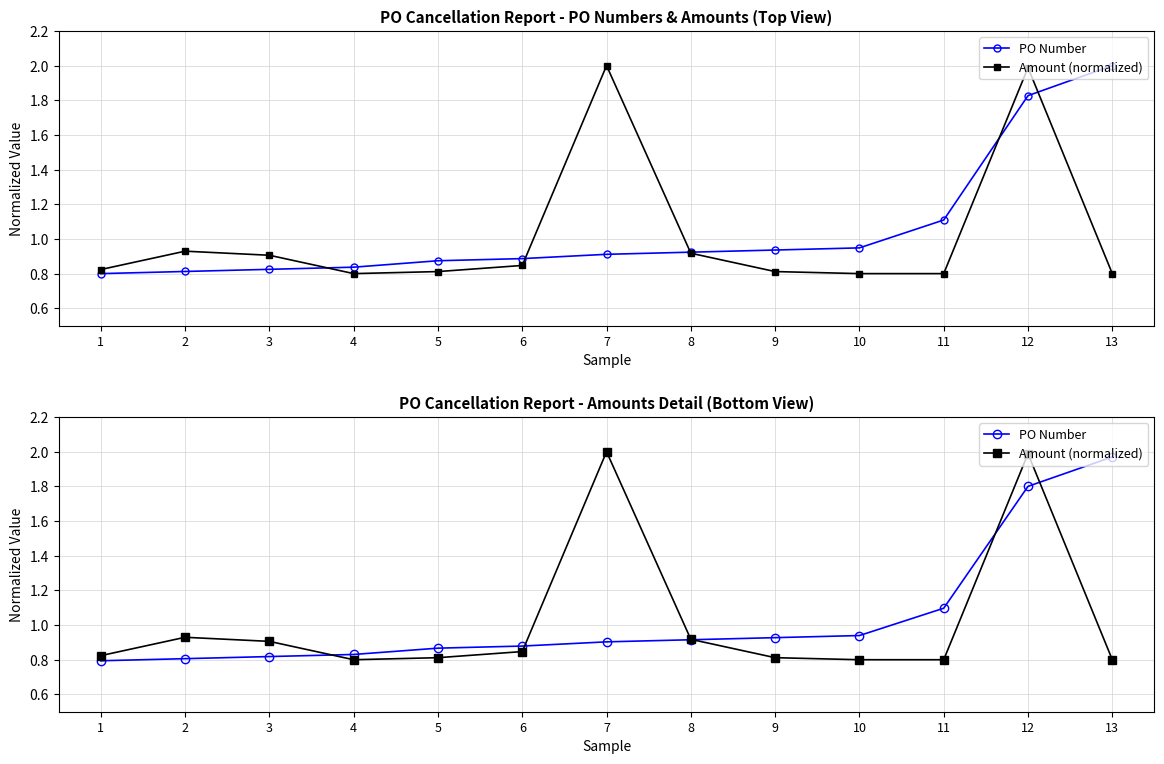

In Amount (normalized), how many points are higher than both neighbors (excluding endpoints)?

3